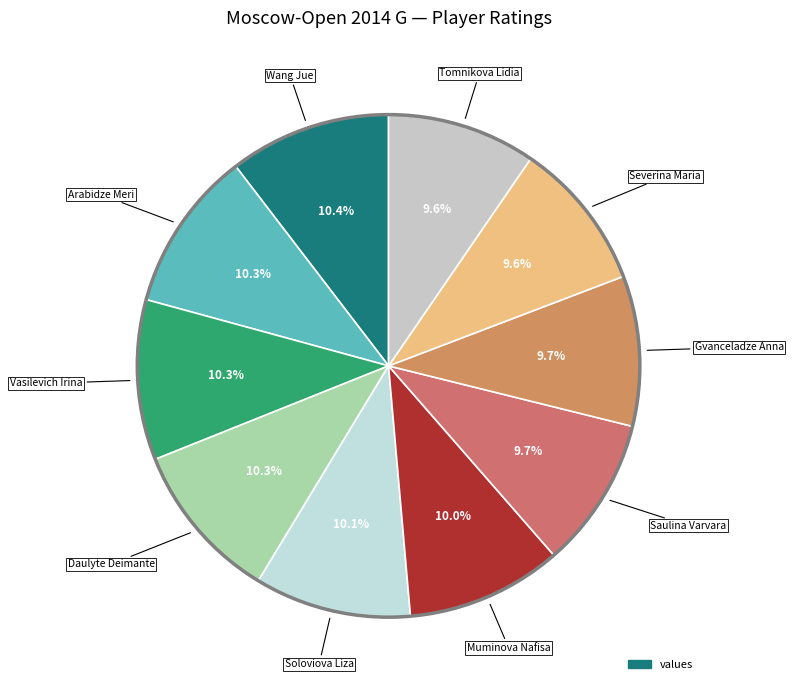

Is there a majority slice in this chart?

No